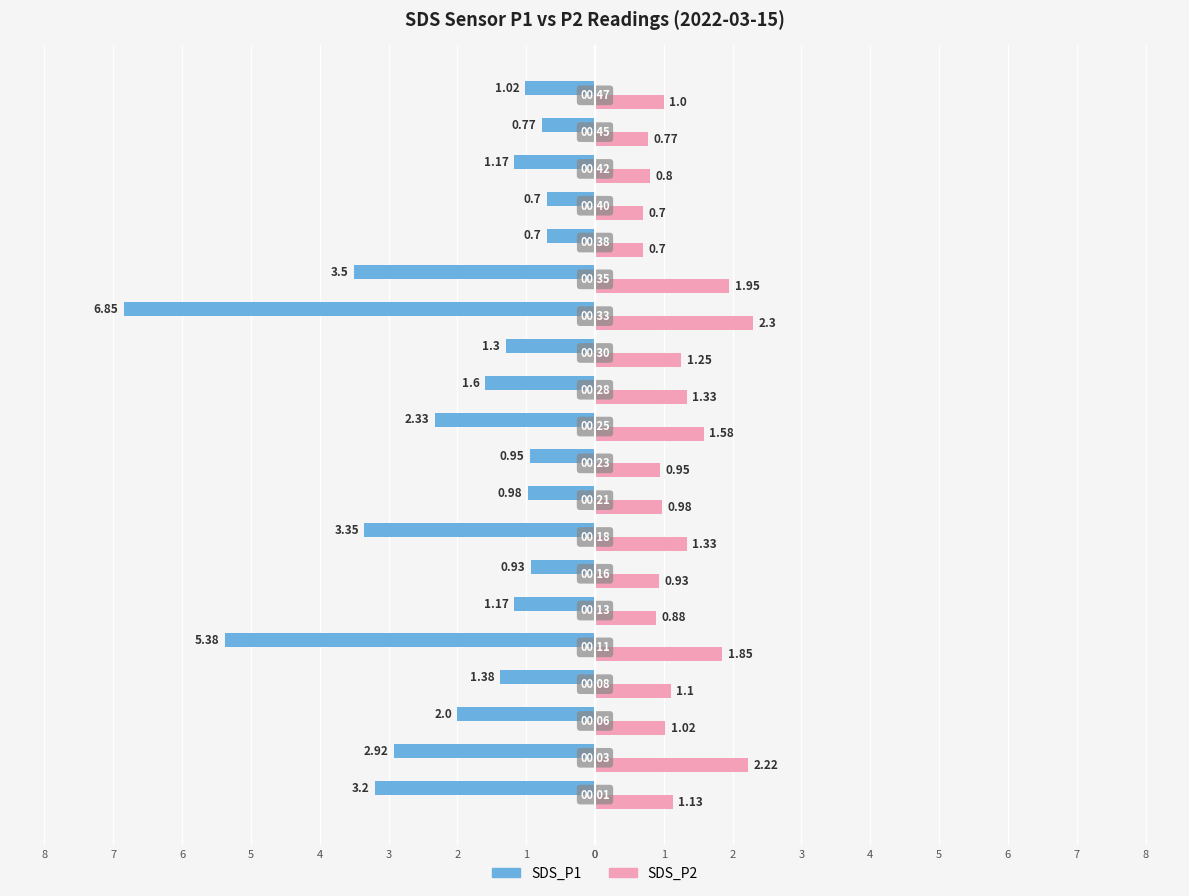

How many categories are shown in the chart?

20